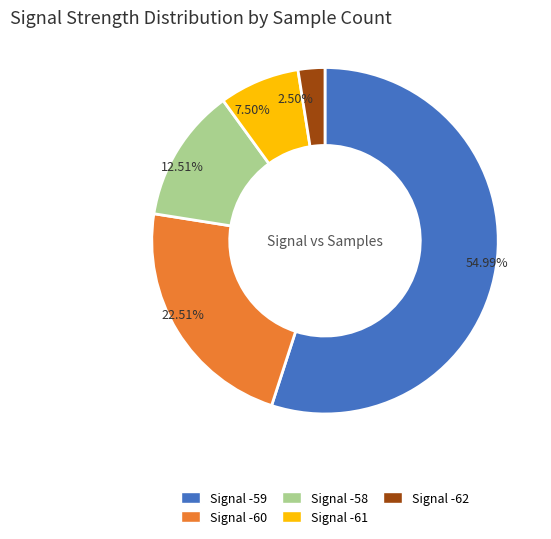

Does any single category account for the majority?

Yes